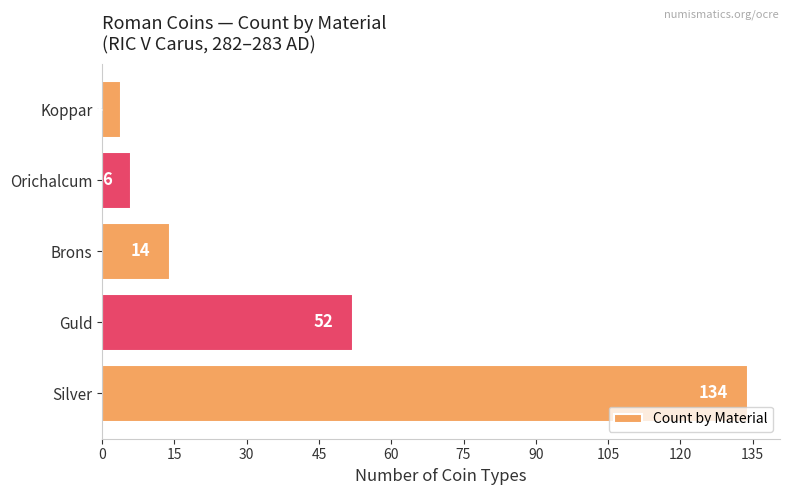

The value at Orichalcum is 1. True or false?

False